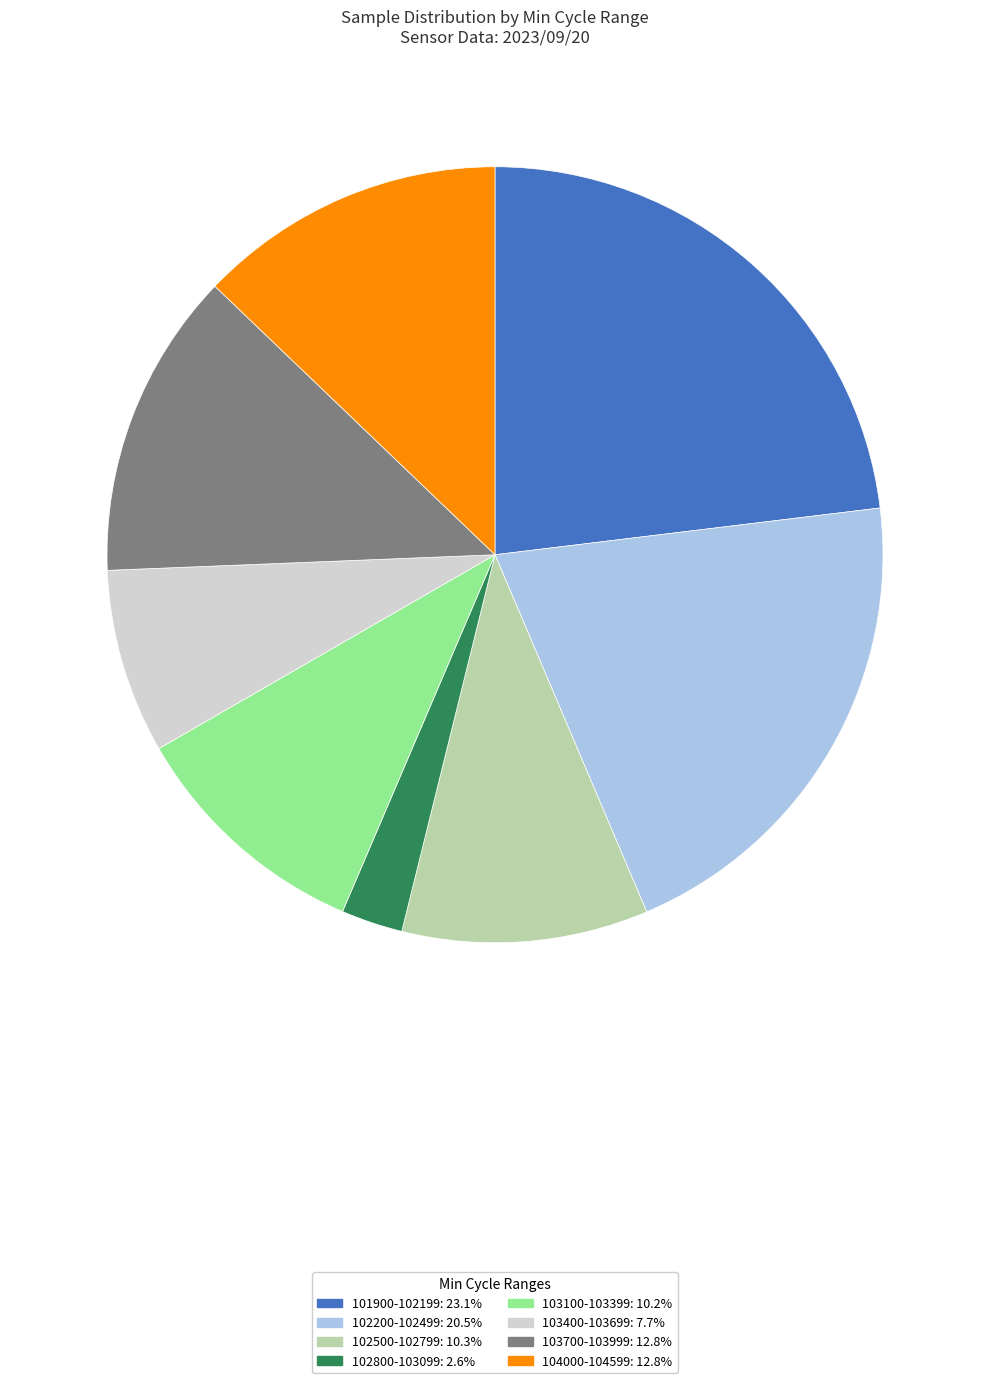

Does any single category account for the majority?

No